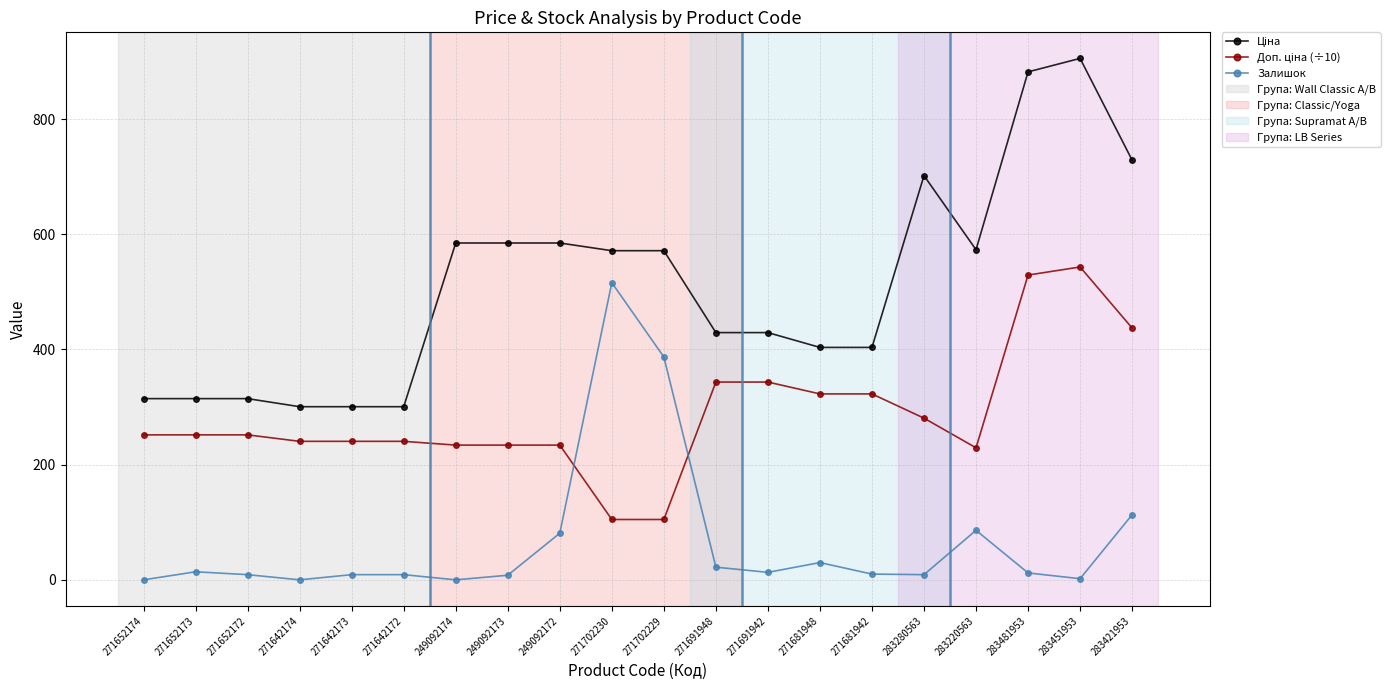

What is the total value across all series at 271702229?

1063.4